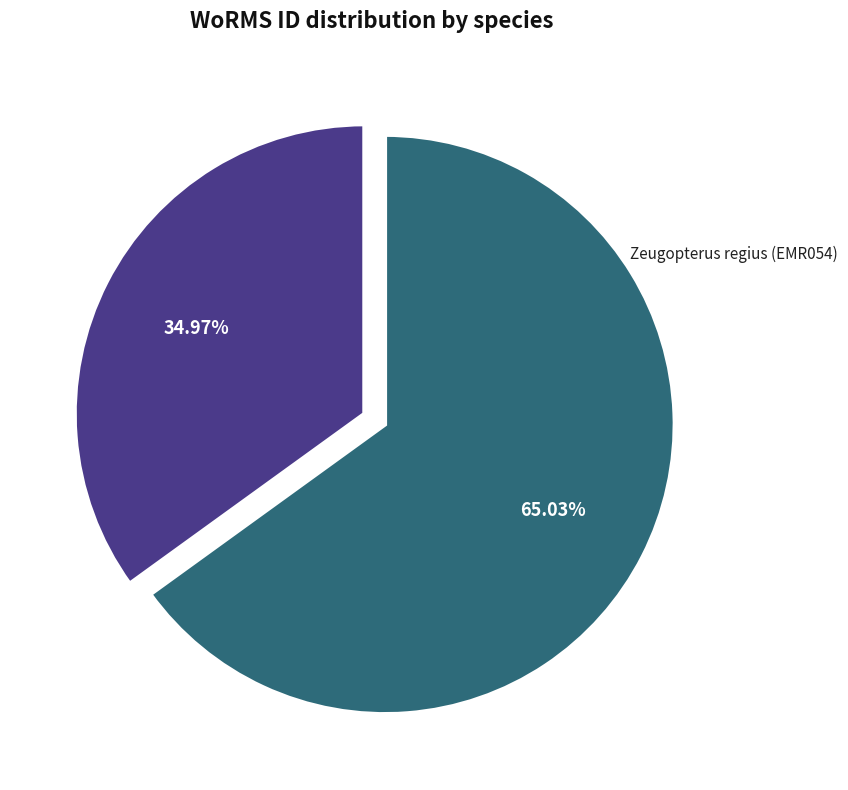

Is there a majority slice in this chart?

Yes